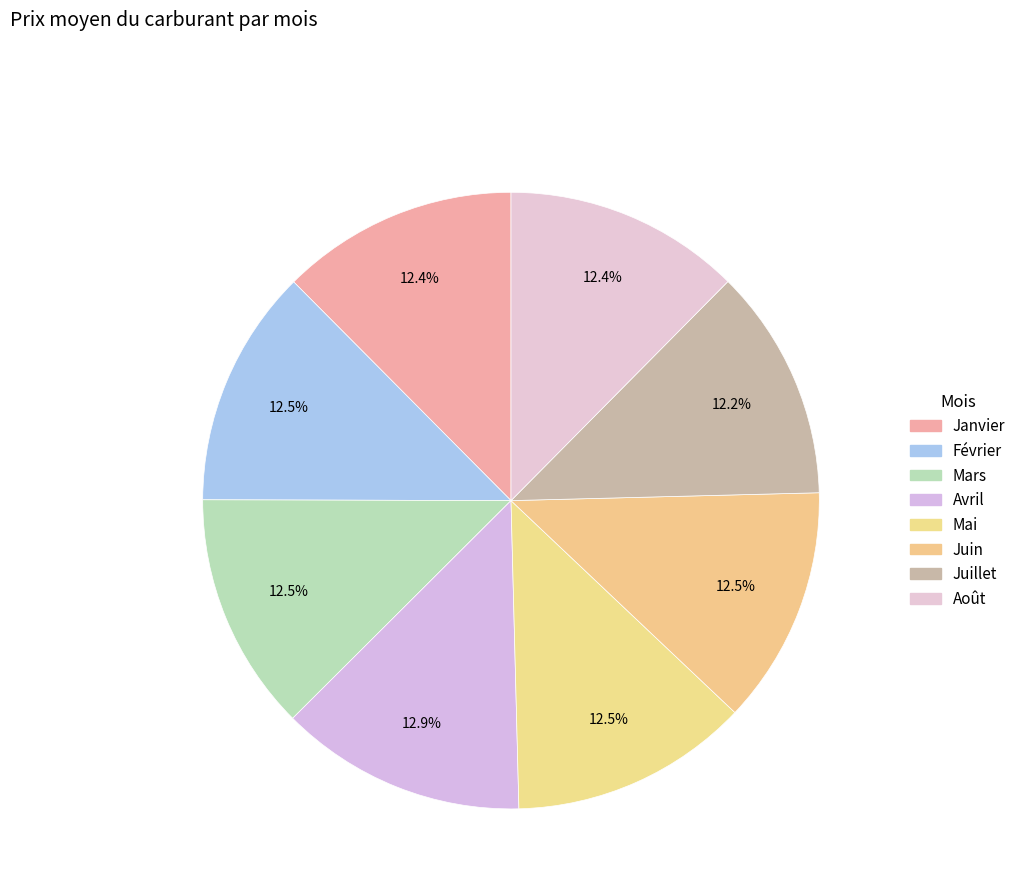

What percentage is NOT represented by Mai?

87.5%